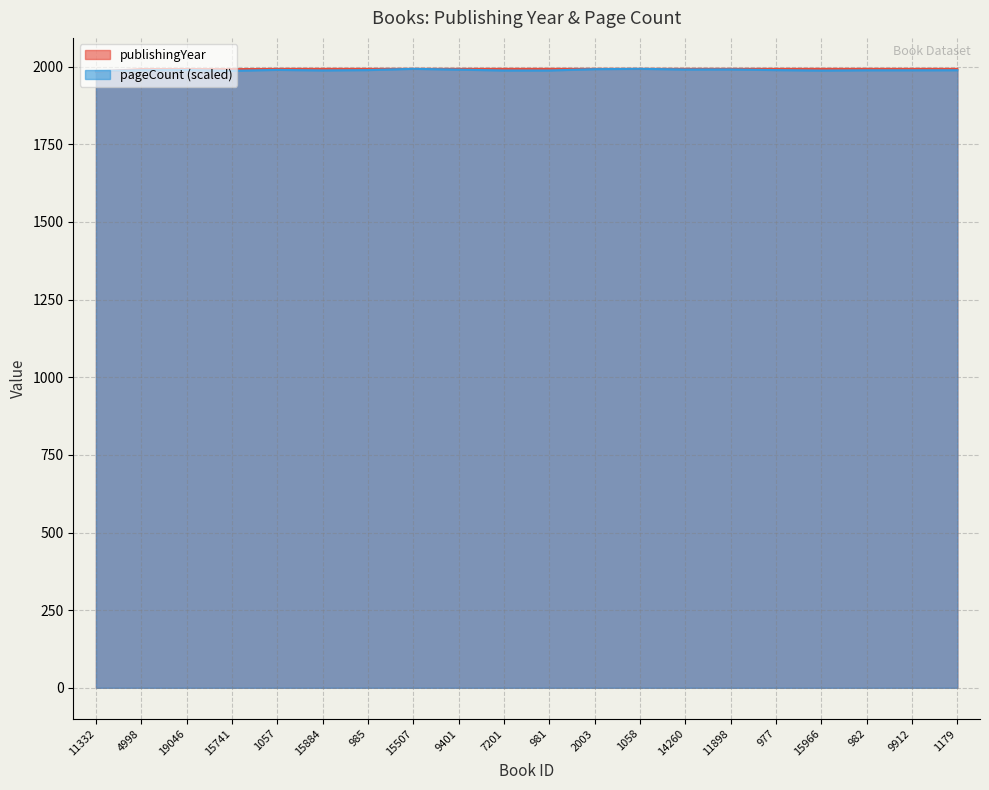

Which series has the largest total across all categories?

publishingYear